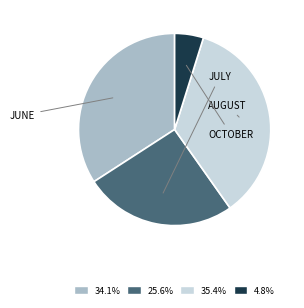

Is there a majority slice in this chart?

No